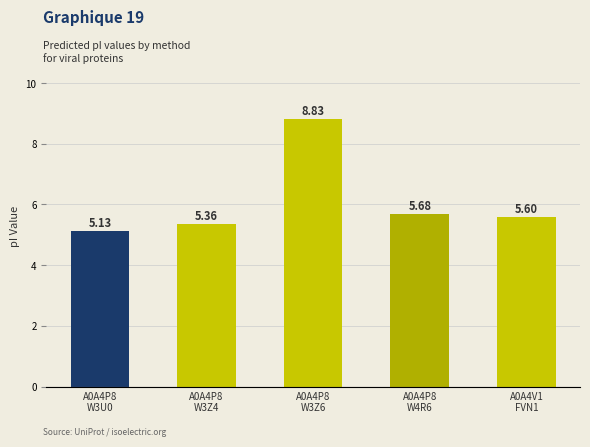

What is the label of the 2nd bar from the right?

A0A4P8
W4R6